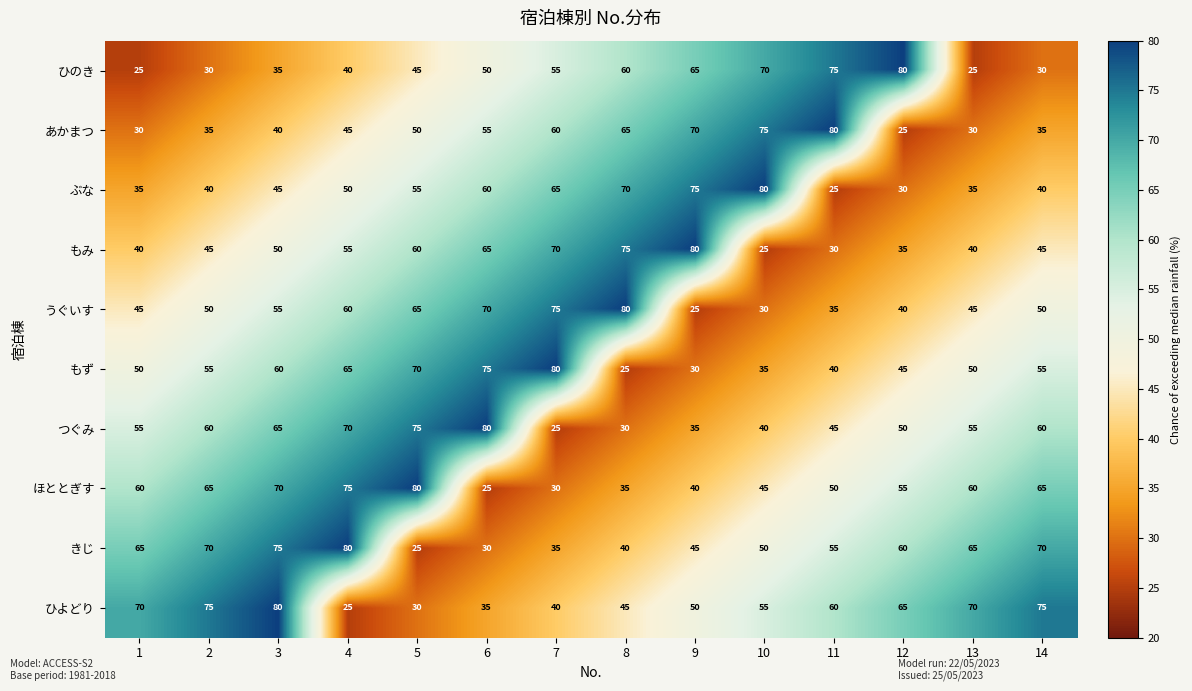

What is the lowest value of the ぶな series?

25